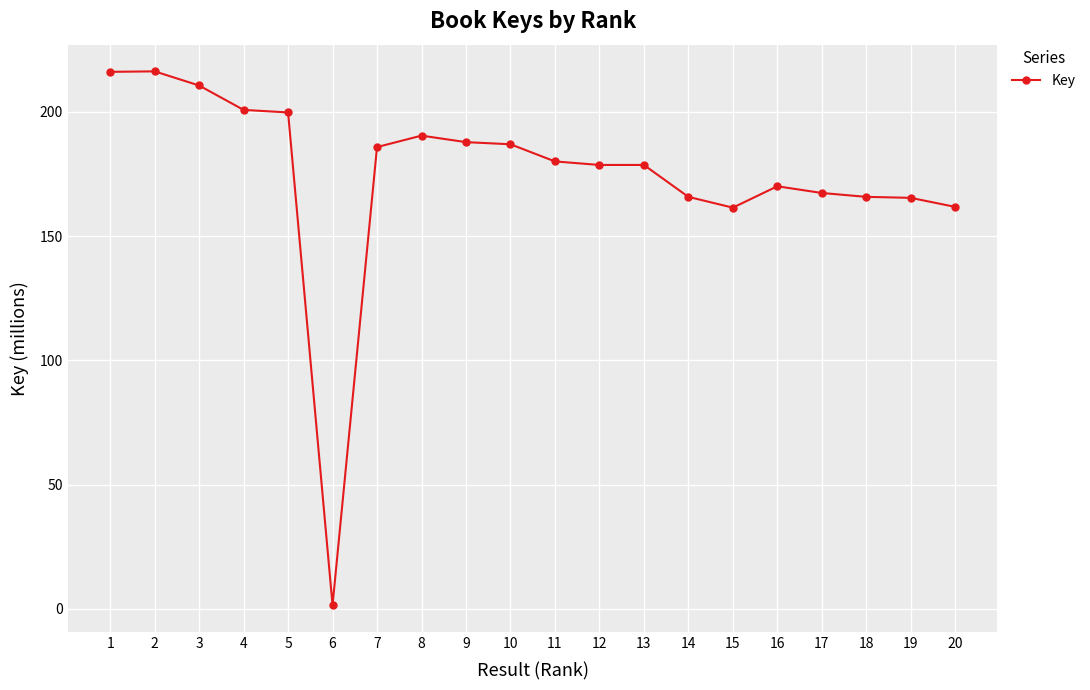

True or false: the data has more than 1 interior local peaks.

True